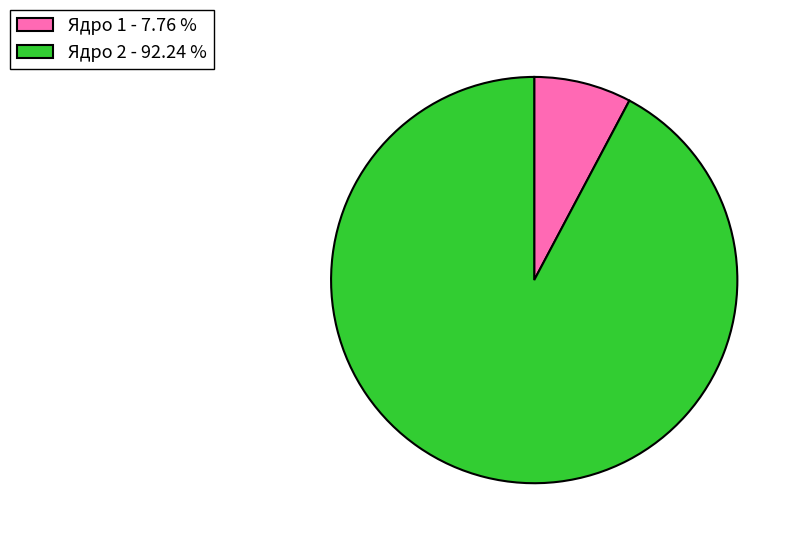

Between Ядро 2 - 92.24 % and Ядро 1 - 7.76 %, which is larger?

Ядро 2 - 92.24 %